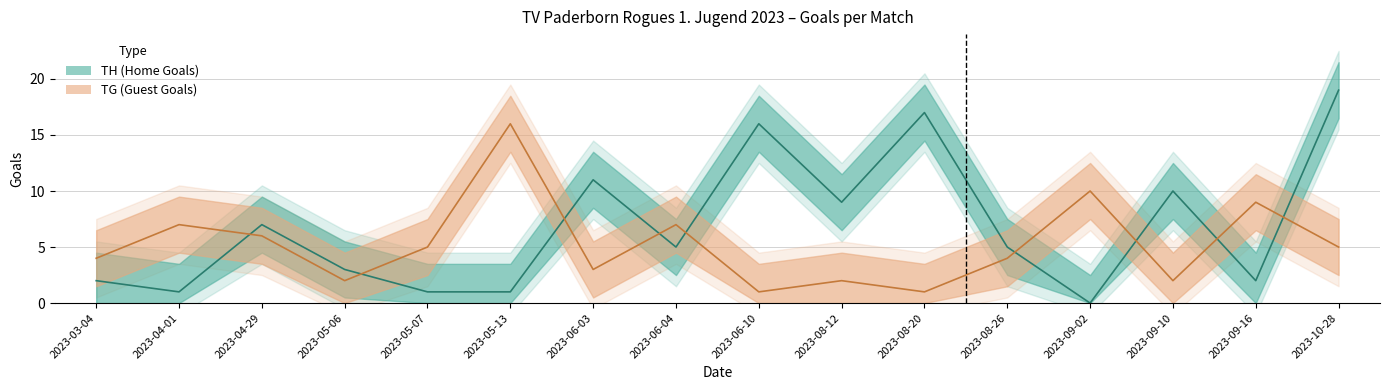

Where is the first local minimum for TH (Home Goals)?

2023-04-01